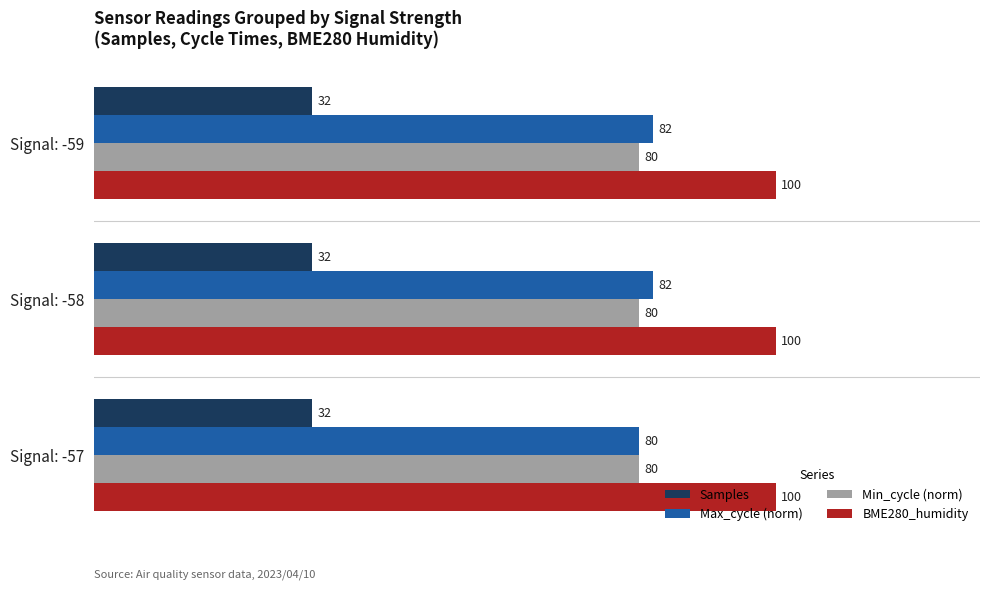

List the series in order of their peak value, lowest first.

Samples, Min_cycle (norm), Max_cycle (norm), BME280_humidity